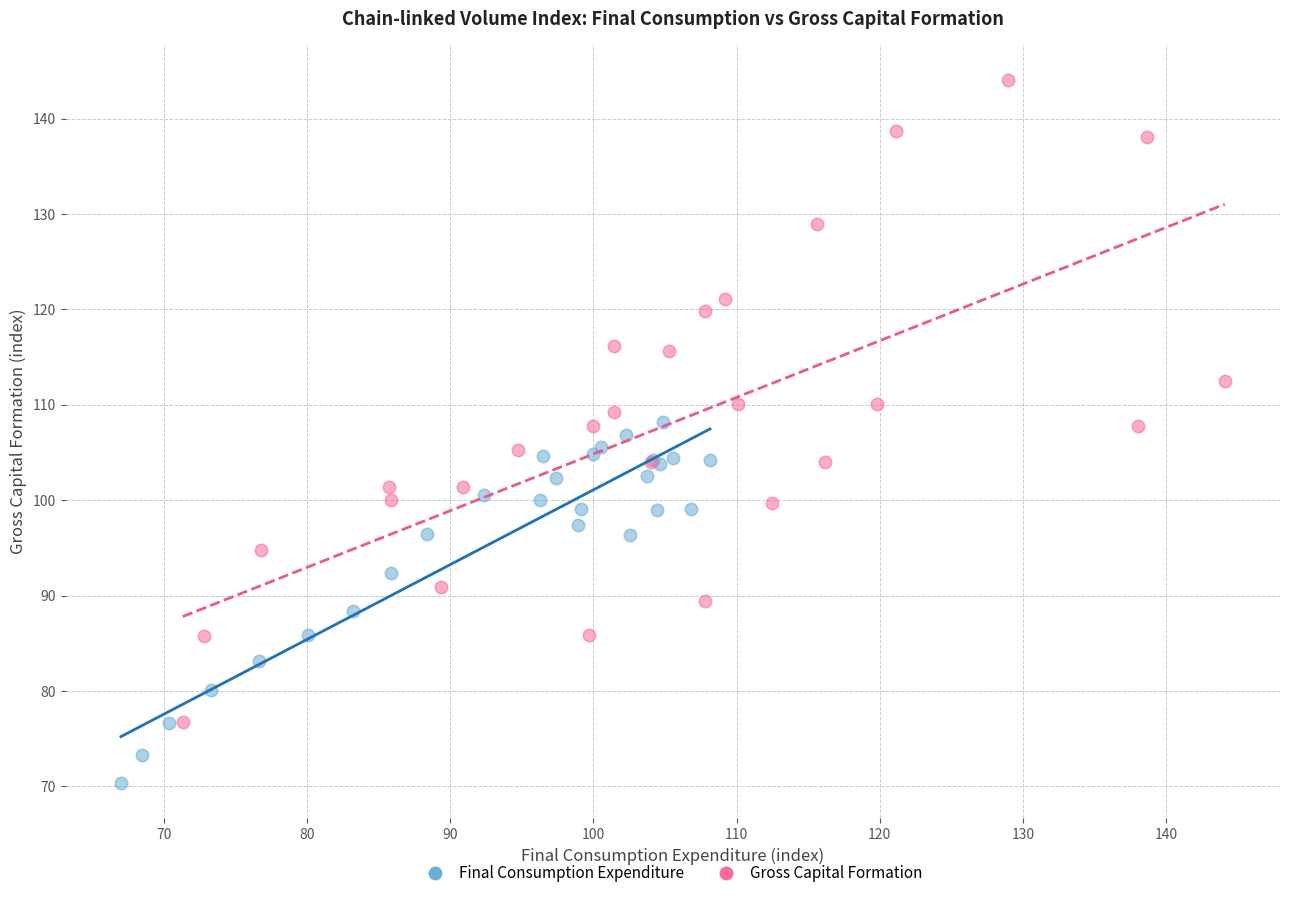

Which series contains the lowest Y value?

Final Consumption Expenditure